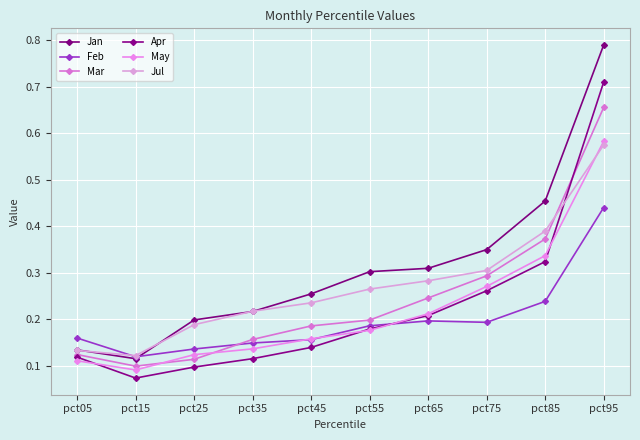

Where is the first local minimum for Apr?

pct15